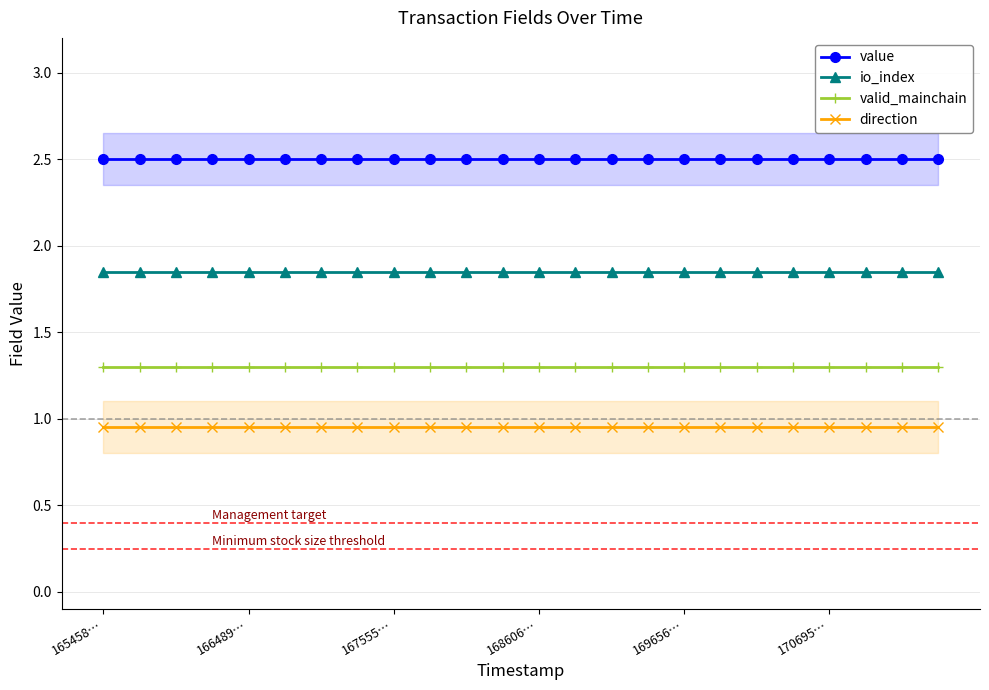

At which category is the sum across all series the highest?

165458…